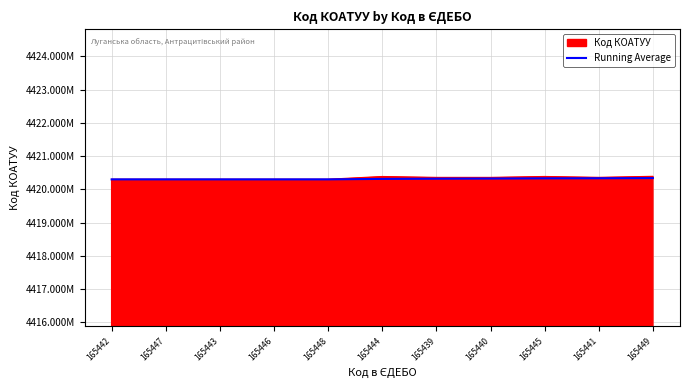

What are all the series names shown in the legend?

Код КОАТУУ, Running Average